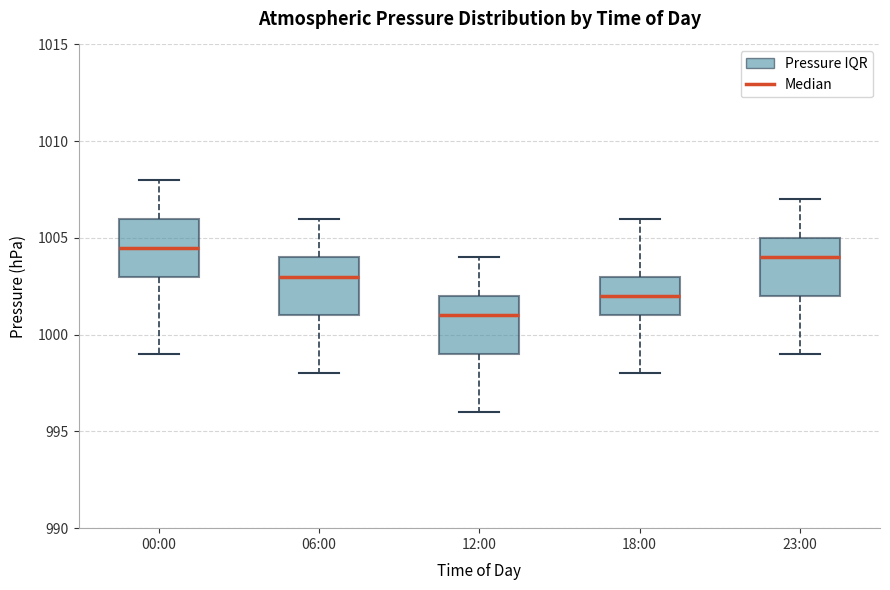

Where is the upper edge of the box for 00:00 on the y-axis? The values are not printed on the chart, so give them approximately, as read against the axis.

1006.0